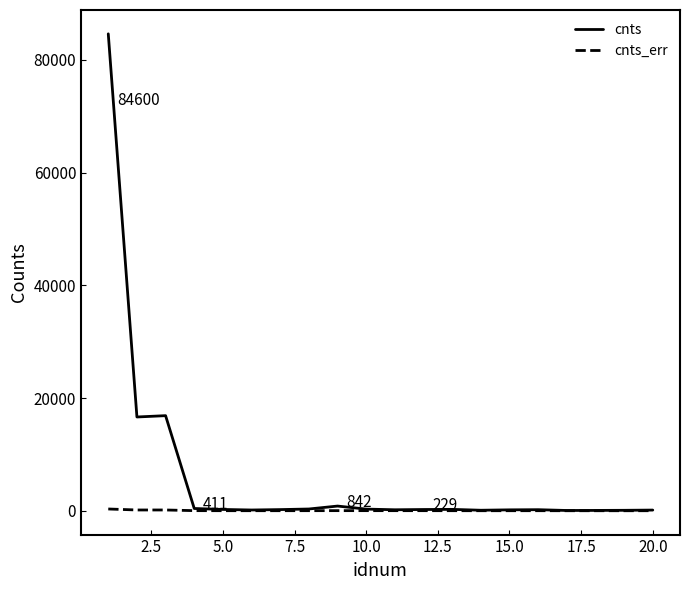

Which series has the largest total across all categories?

cnts